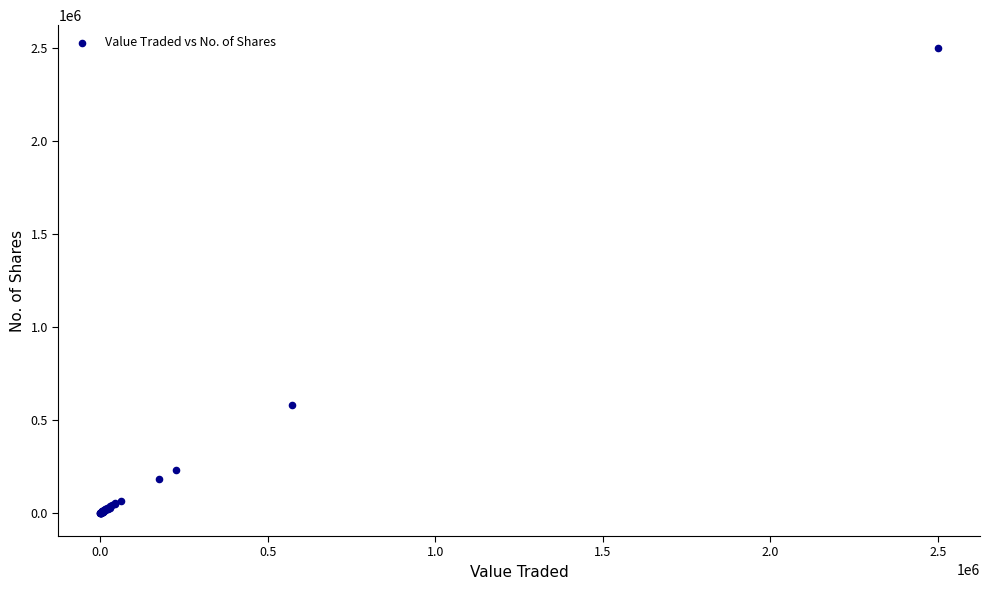

What Y value in the scatter plot is closest to 1250313?

582611